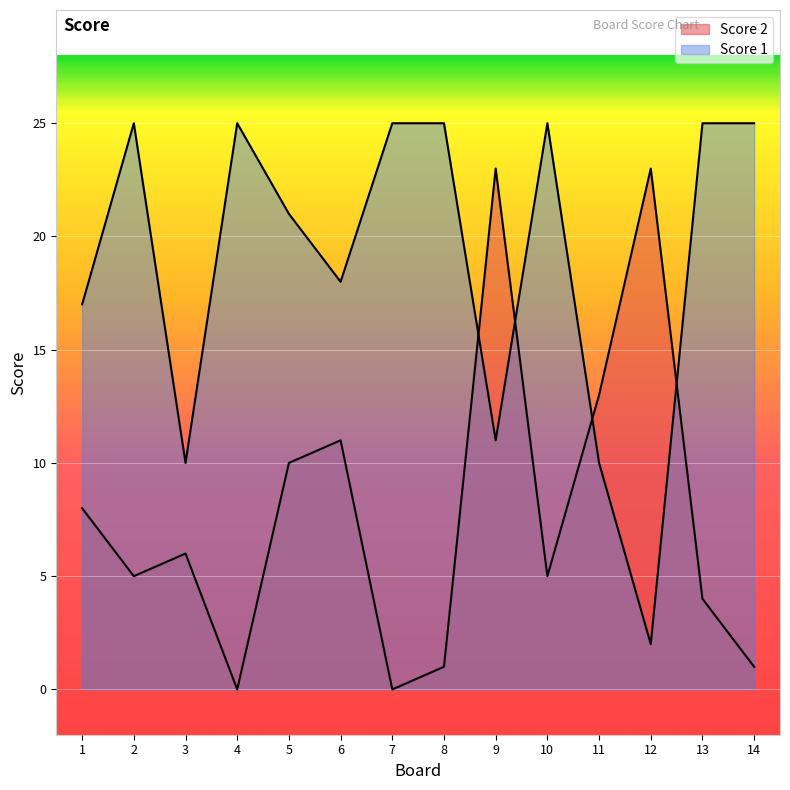

Reading left to right, list all the values displayed in this chart.

Score 2: 1=8	2=5	3=6	4=0	5=10	6=11	7=0	8=1	9=23	10=5	11=13	12=23	13=4	14=1
Score 1: 1=17	2=25	3=10	4=25	5=21	6=18	7=25	8=25	9=11	10=25	11=10	12=2	13=25	14=25